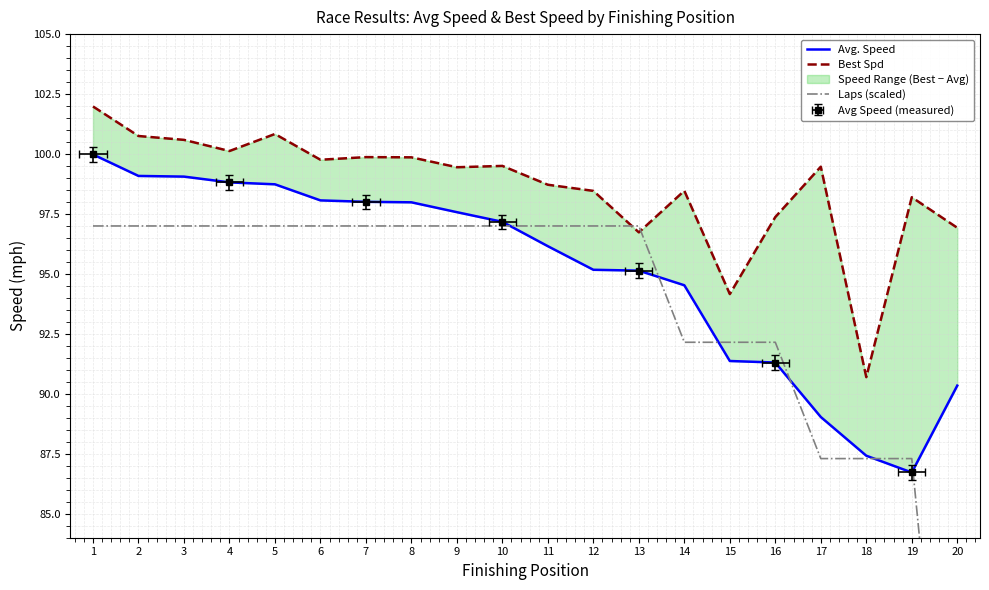

What is the value of the Best Spd point at the 1st from the left?

102.0